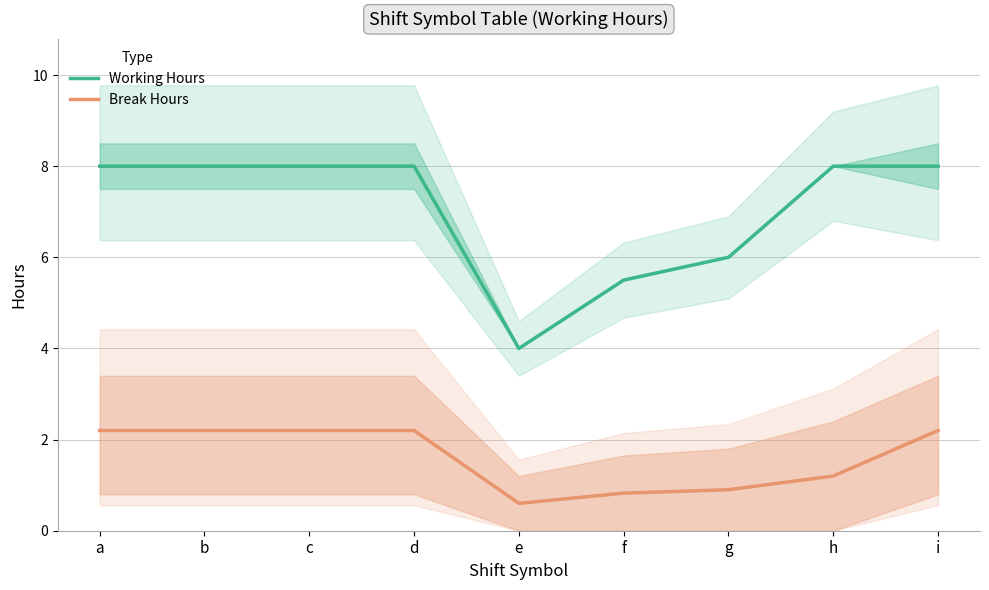

True or false: Break Hours has a value of 0.8 at f.

True